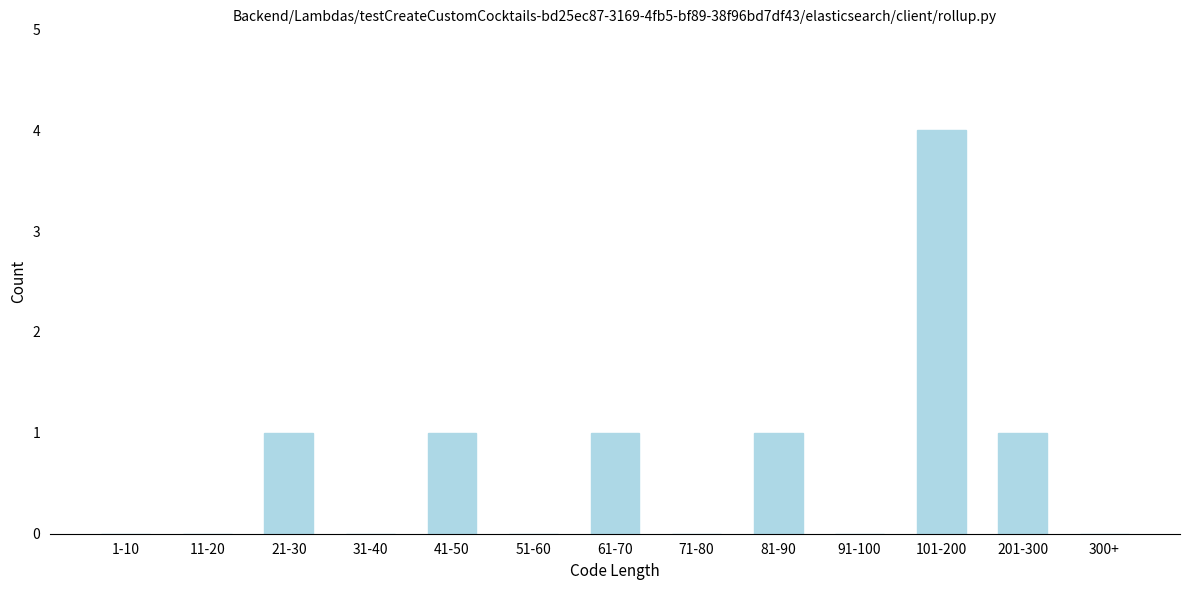

Reading right to left, transcribe all the data shown in this chart.

300+=0	201-300=1	101-200=4	91-100=0	81-90=1	71-80=0	61-70=1	51-60=0	41-50=1	31-40=0	21-30=1	11-20=0	1-10=0